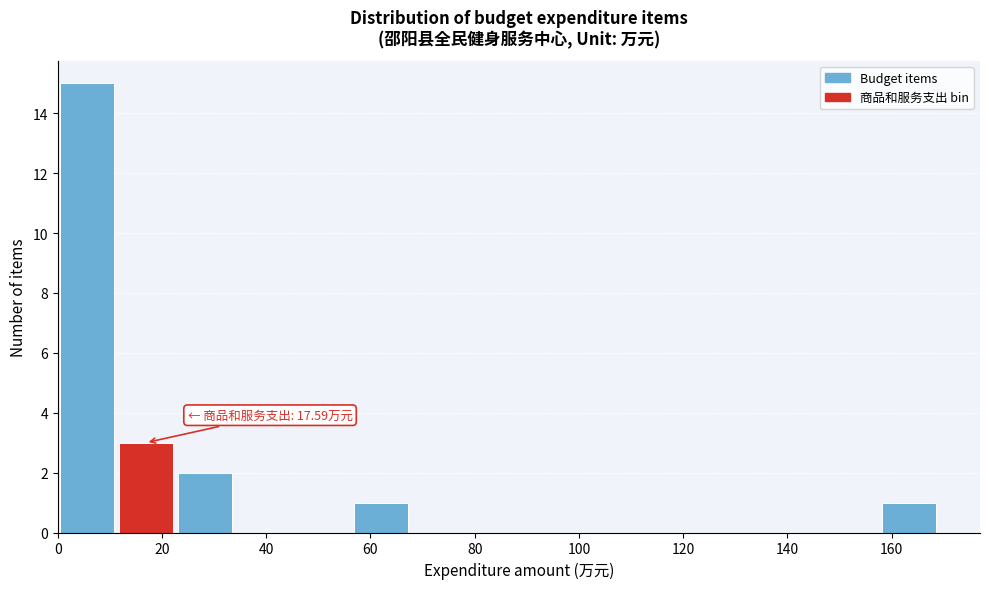

Over which range of the x-axis is the bar tallest?

0 to 12